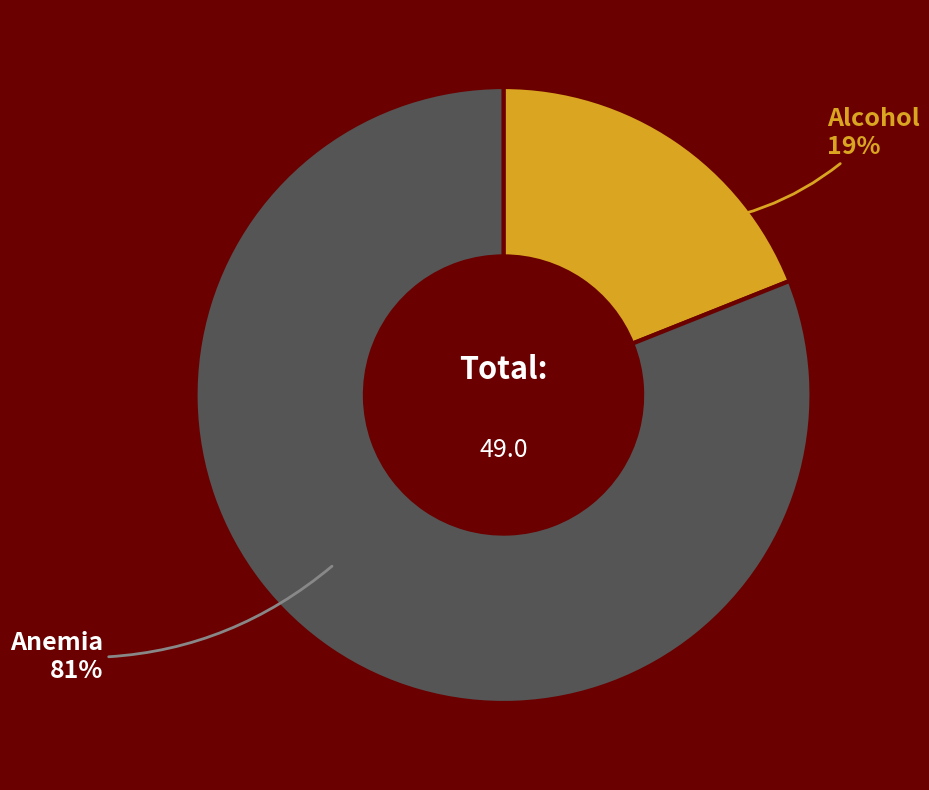

Is there any slice that represents more than half of the pie?

Yes